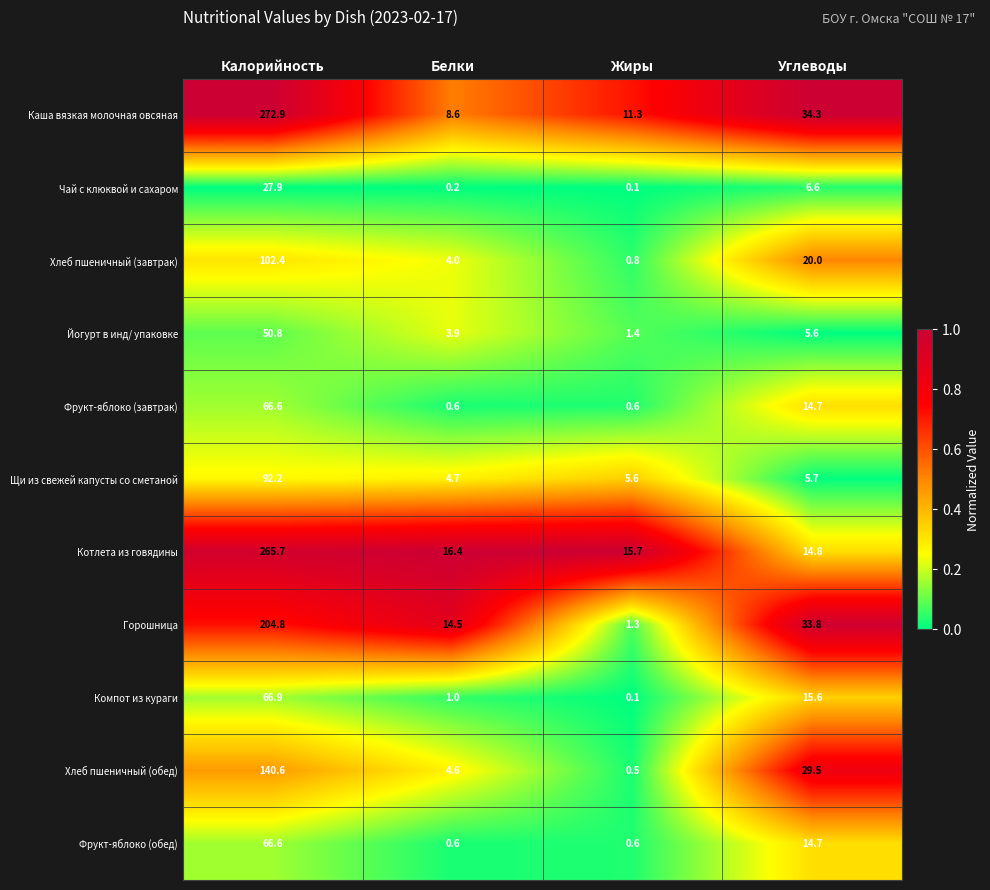

Which series has the widest spread of values?

Каша вязкая молочная овсяная